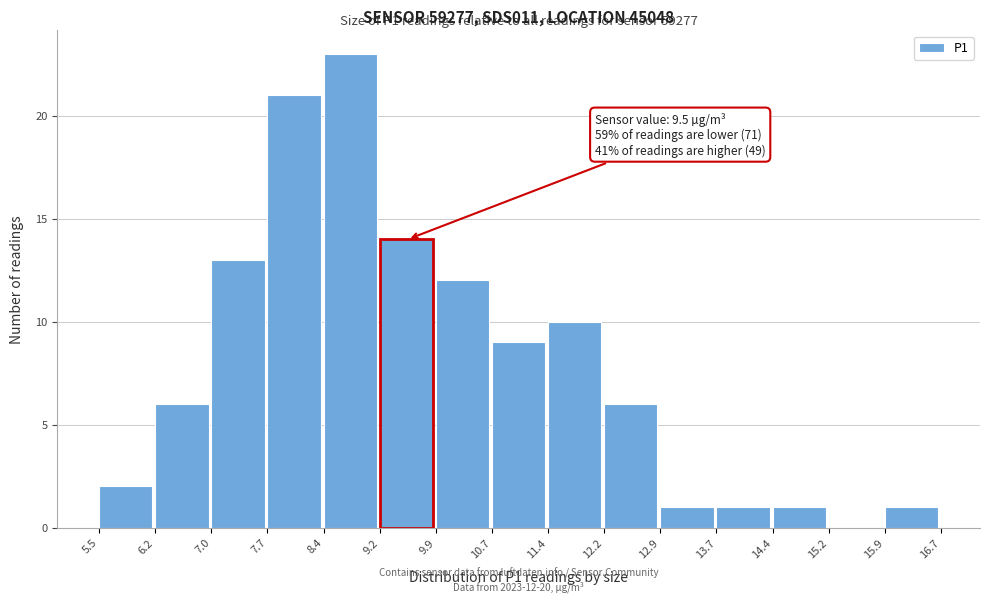

Over which range of the x-axis is the bar tallest?

8.4 to 9.2